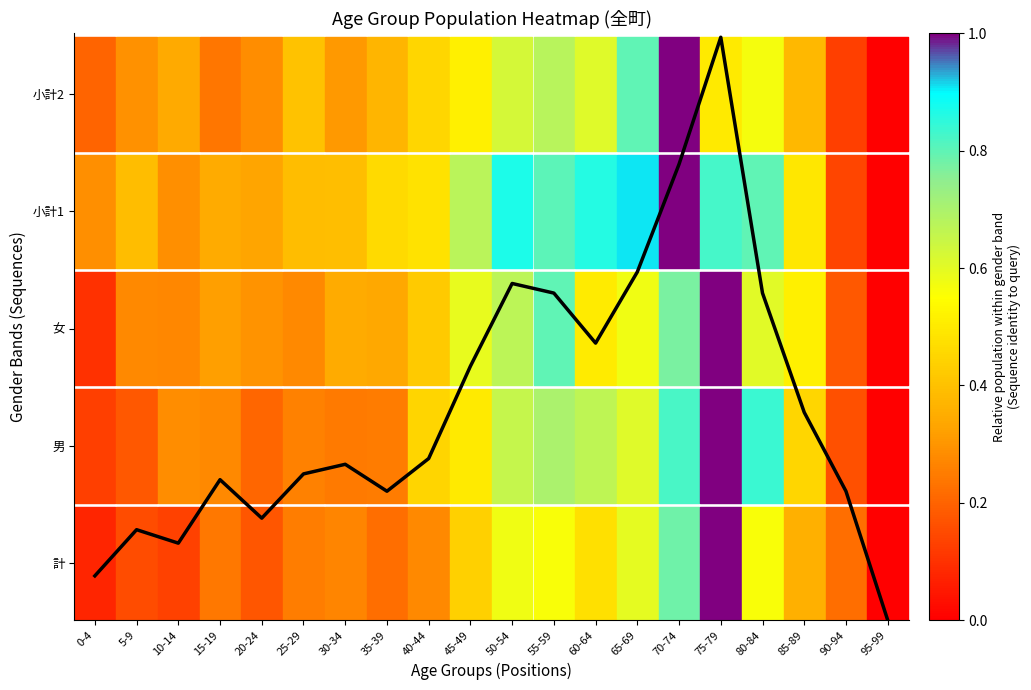

How many positive values are there?

19